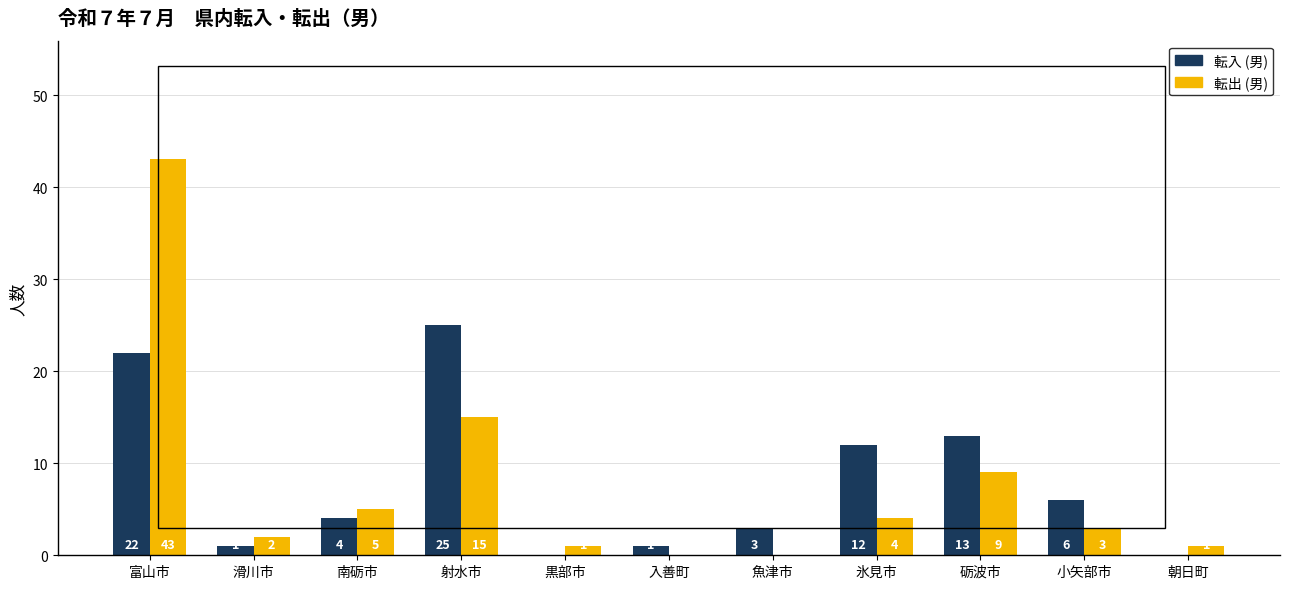

Is it true that 転出 (男) equals 1 at 朝日町?

True